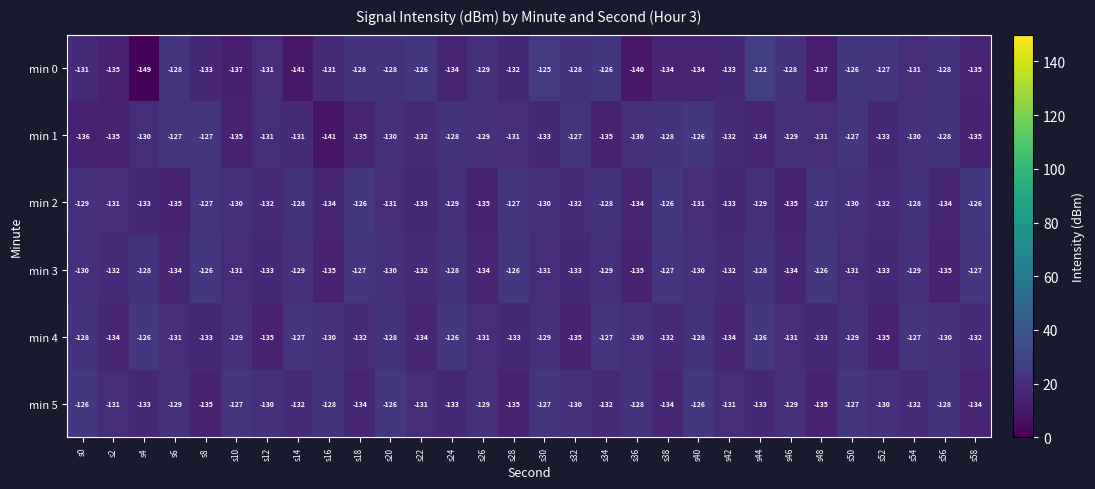

Where does the min 3 series first go above -130?

s4